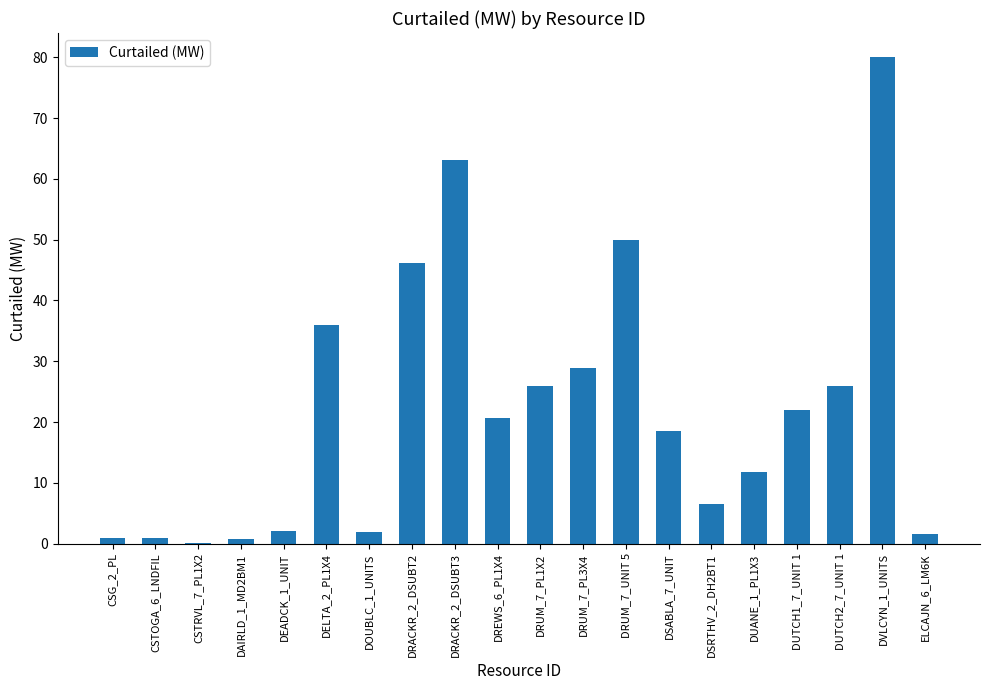

How many values exceed 20?

10